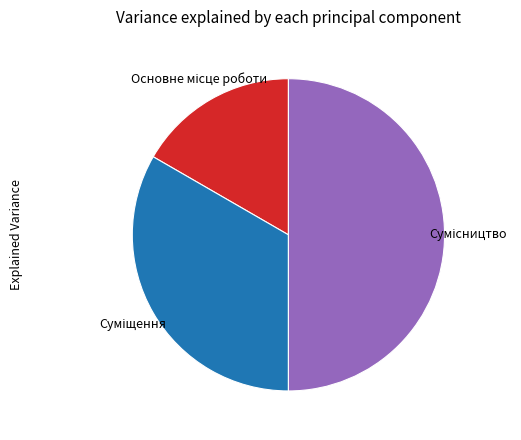

To the nearest percent, what percentage of the pie is Сумісництво?

50%